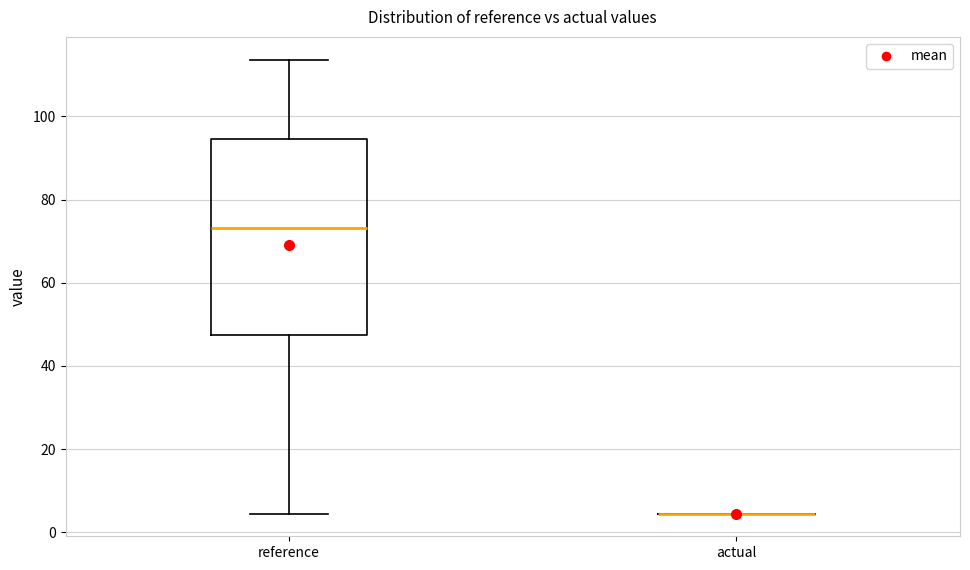

Reading left to right, transcribe this box plot: for each box, give where its median line is, the range the box spans, and where its two whiskers end, as read against the y-axis. The values are not printed on the chart, so give them approximately, as read against the axis.

reference: median 74, box 48 to 94, whiskers 4 to 114
actual: box collapsed to a line at 4, whiskers 4 to 4